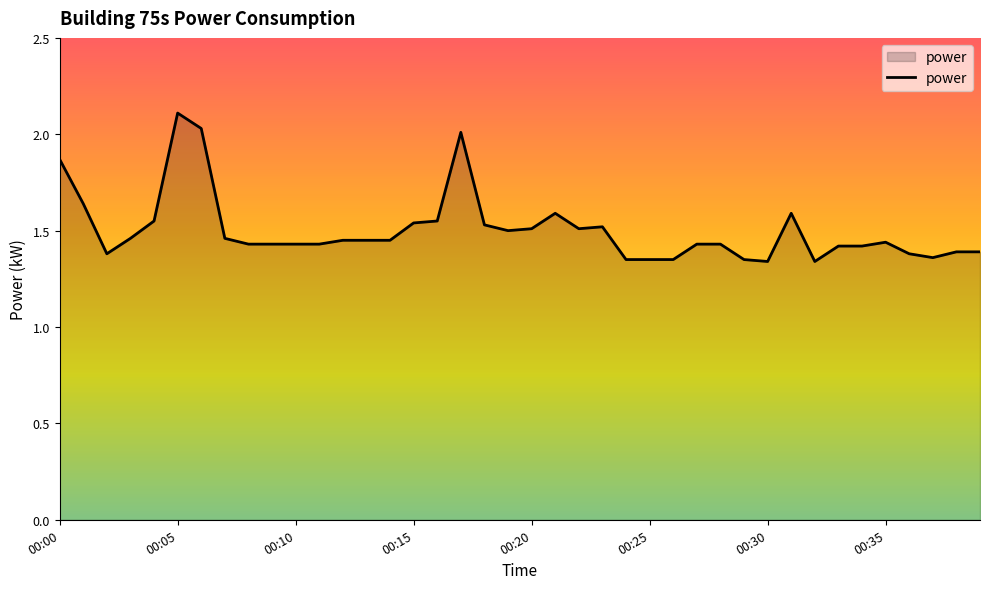

What is the difference between the maximum and minimum values?

0.8